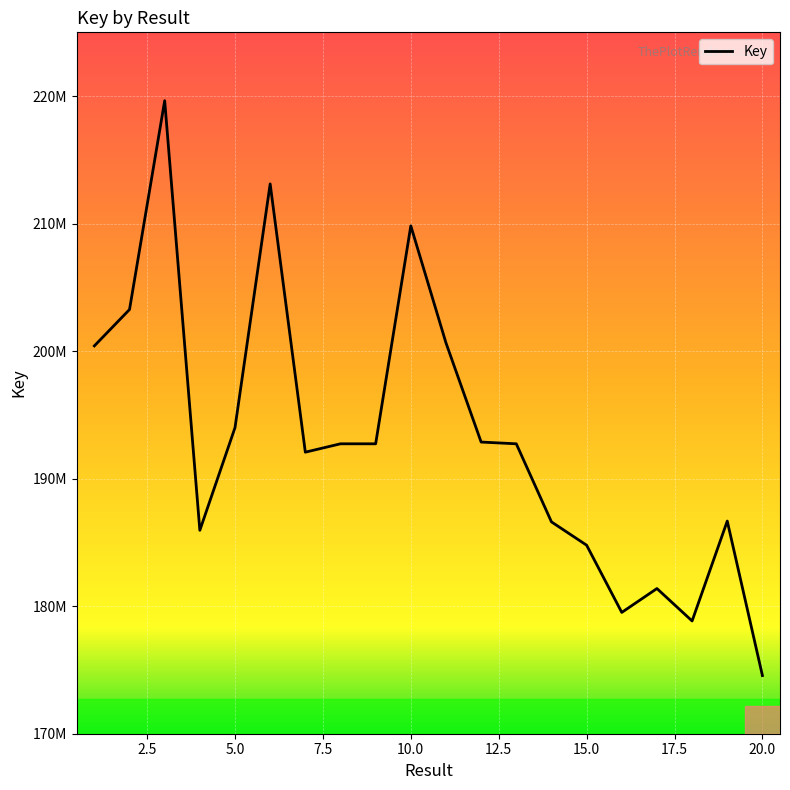

Does the chart display data point markers on the line(s)?

No